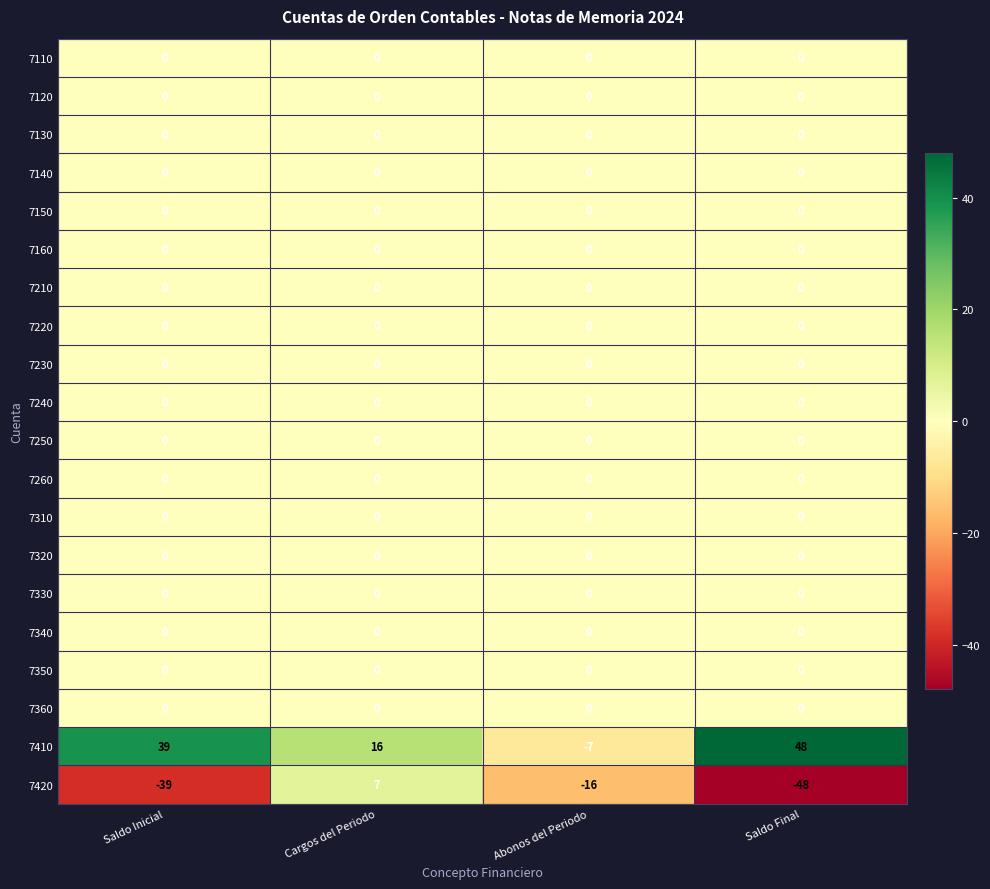

What is the spread (max minus min) of values at Abonos del Periodo?

16